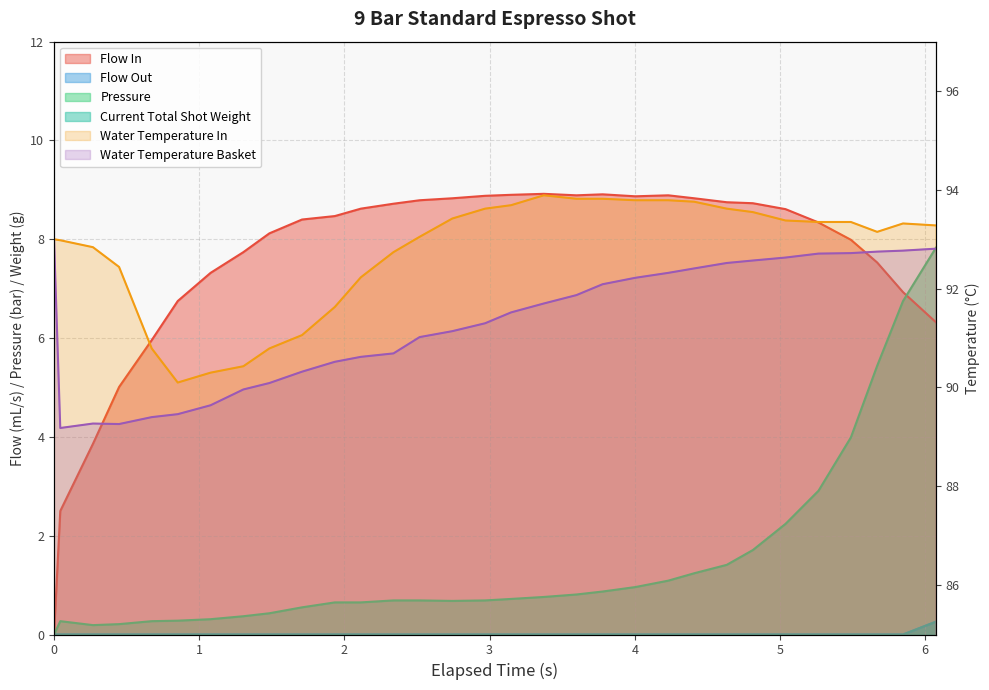

What is the total value across all series at 0.448?

186.9